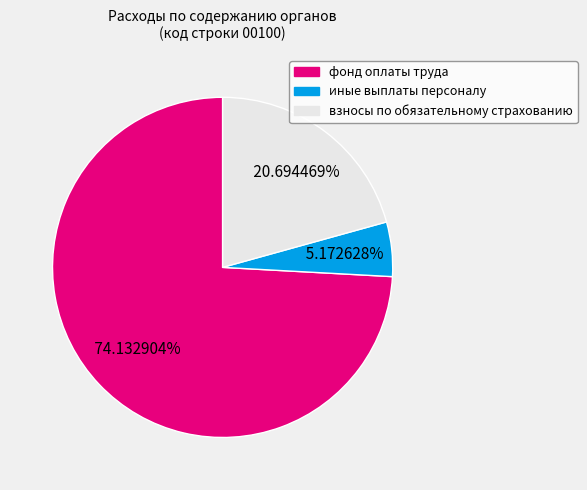

Is there any slice that represents more than half of the pie?

Yes